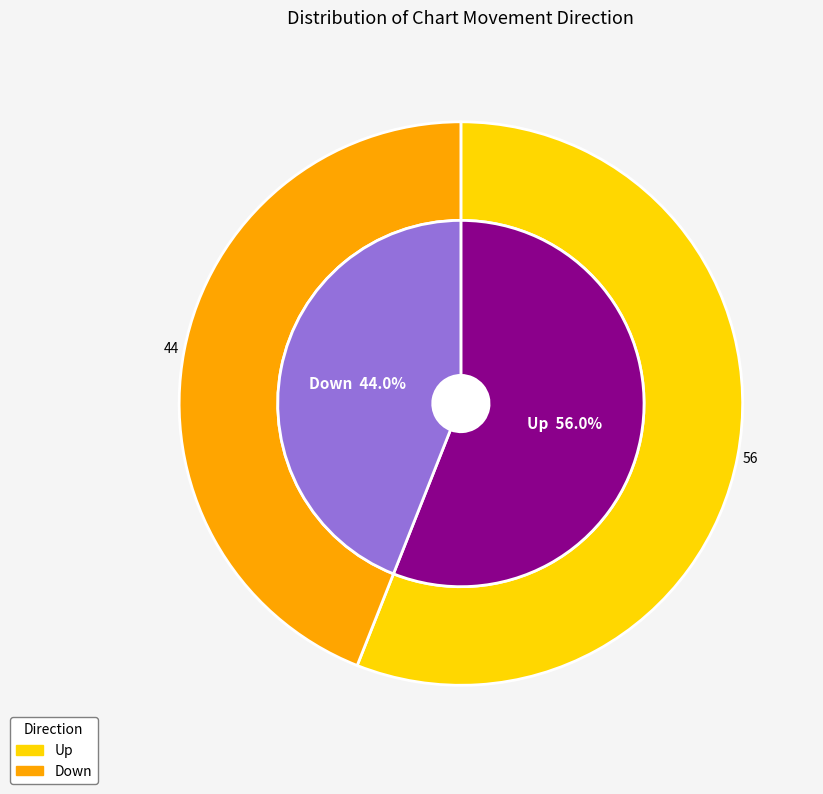

To the nearest percent, what is the average slice percentage?

50%